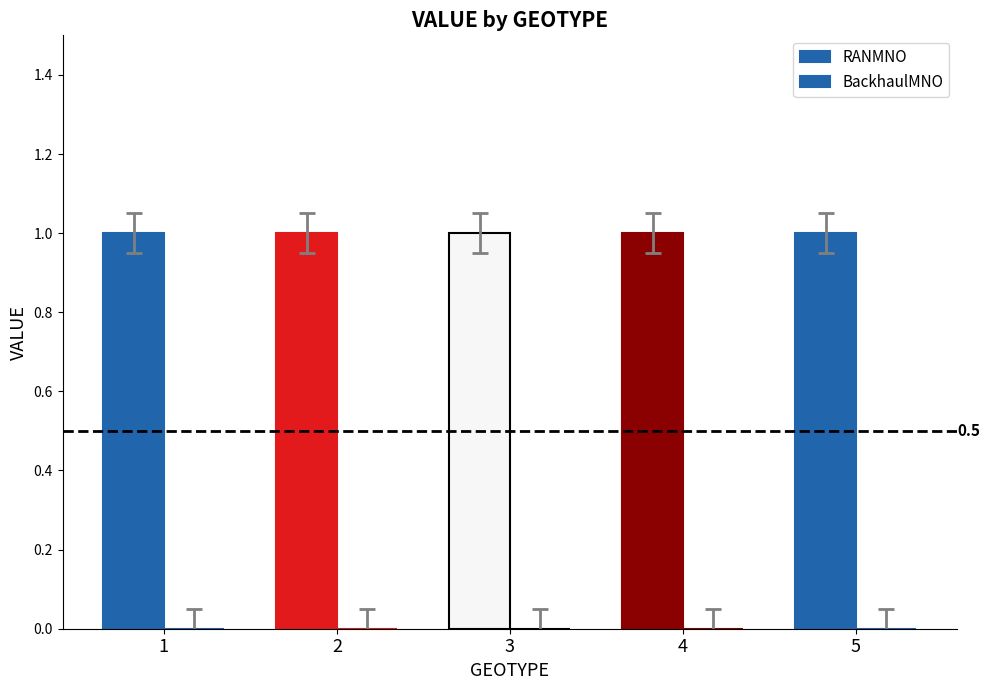

Are the bars grouped side by side (vs. stacked)?

Yes